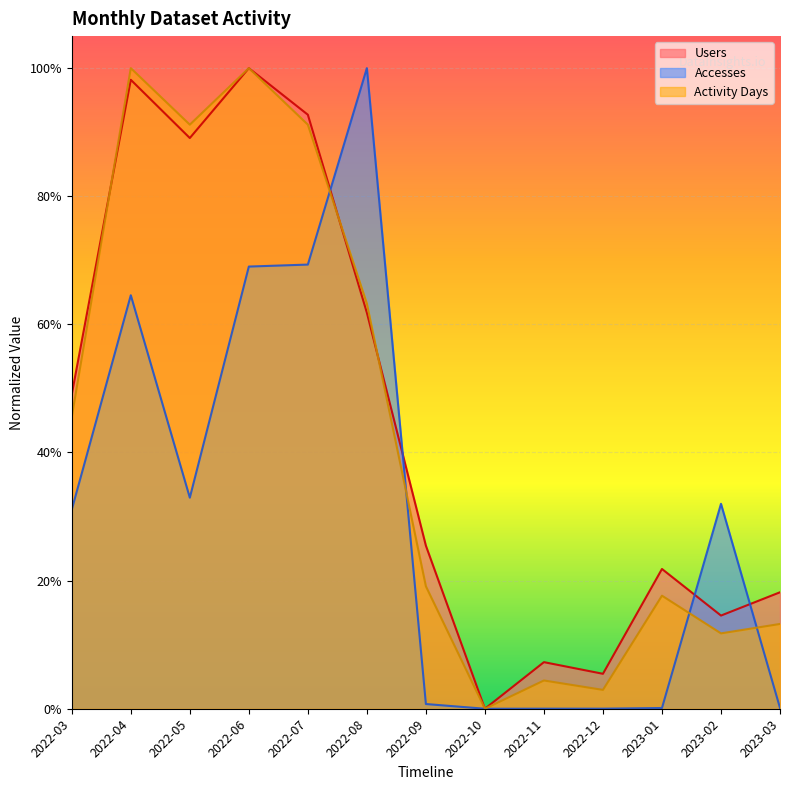

How many interior local valleys does the Accesses series have?

2